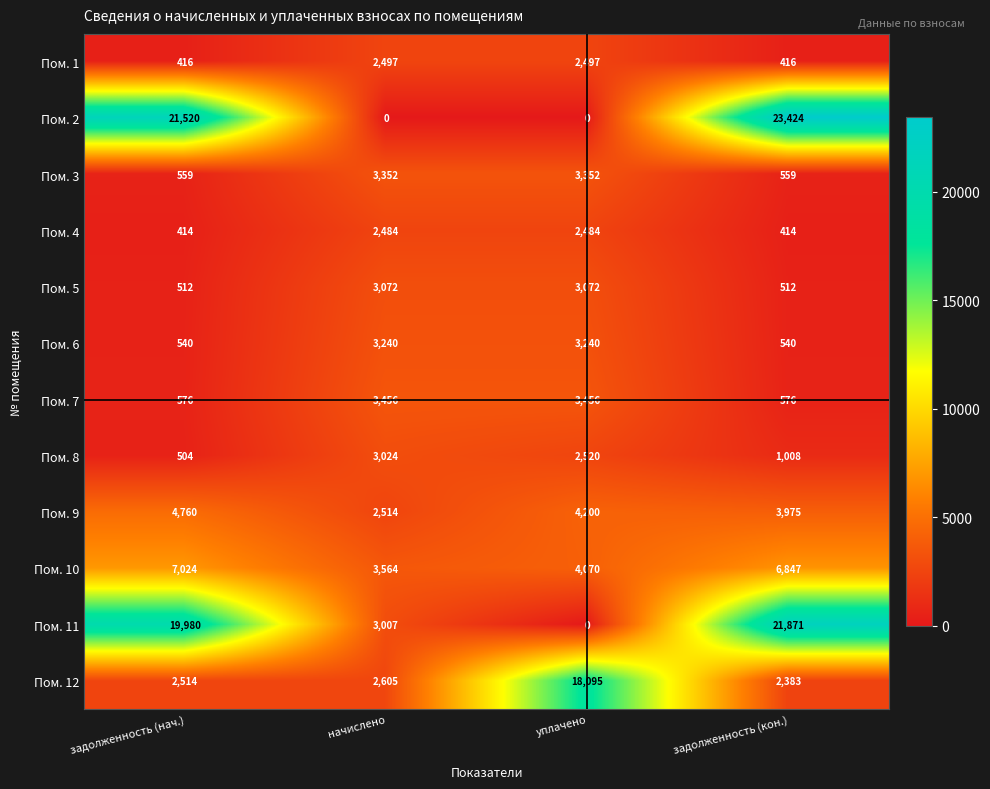

What is the total value across all series at уплачено?

46986